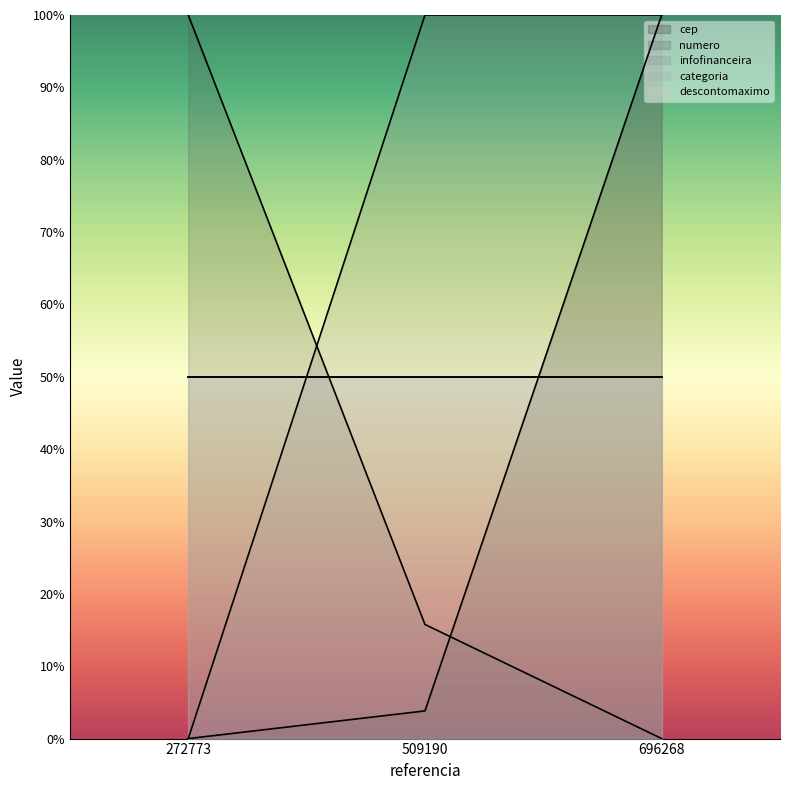

Which series has the largest range (max minus min)?

cep